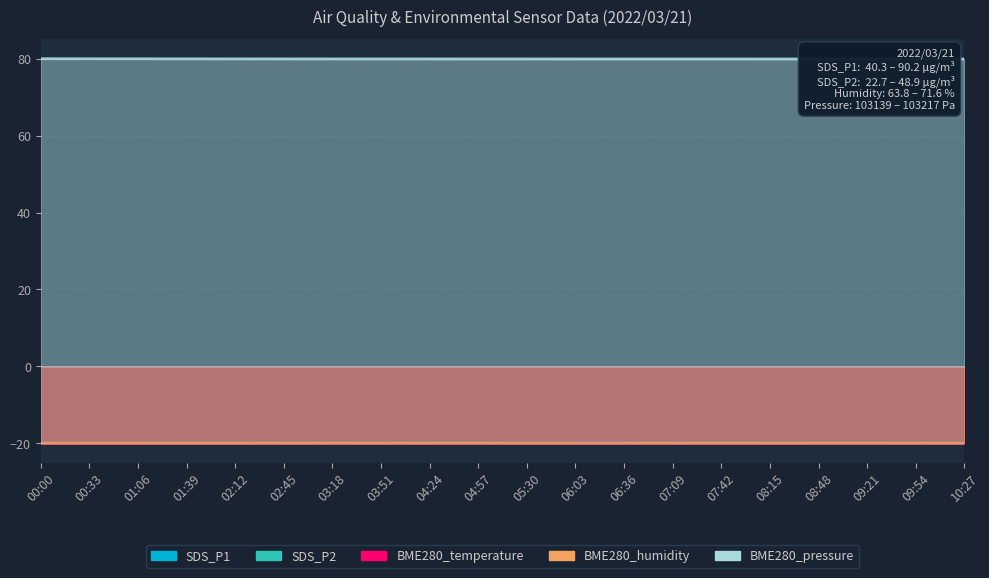

Rank the categories by BME280_humidity value from highest to lowest.

01:39, 01:06, 02:12, 00:33, 10:27, 02:45, 09:54, 09:21, 03:18, 08:48, 03:51, 08:15, 04:24, 07:42, 07:09, 00:00, 04:57, 06:36, 05:30, 06:03